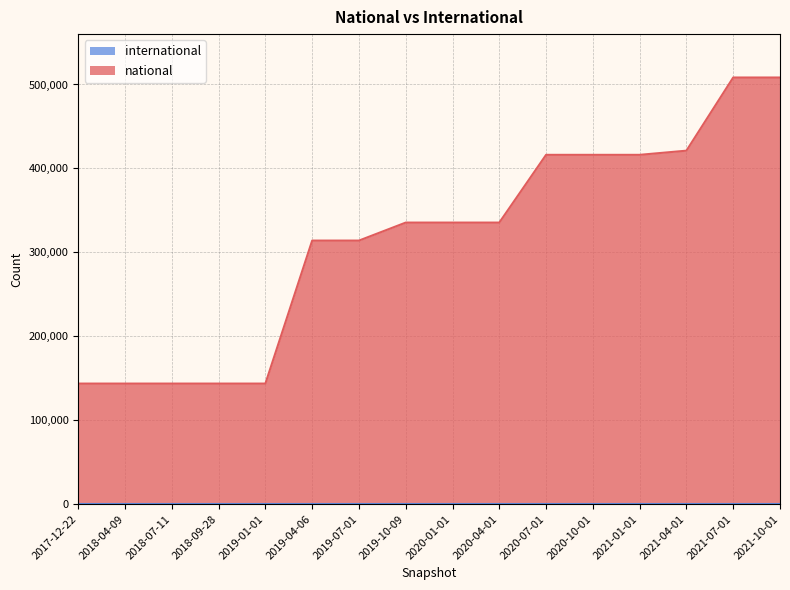

Reading right to left, transcribe all the data shown in this chart.

508296	508296	421139	416174	416174	416174	335467	335467	335467	314028	314028	143662	143662	143662	143662	143662